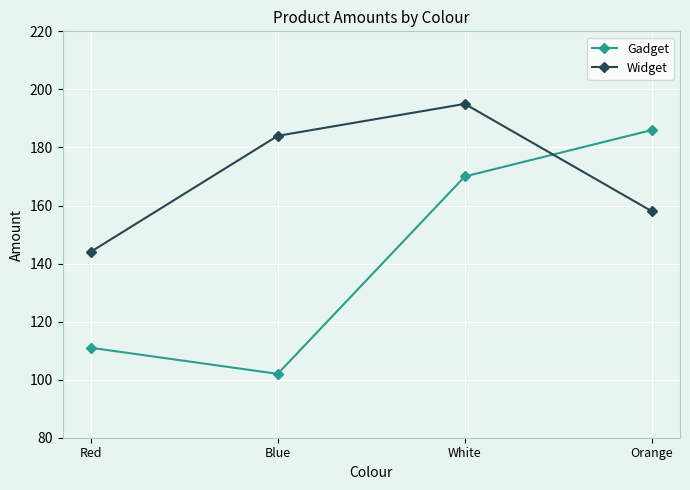

Is the value of Gadget at White greater than the value of Widget at Red?

Yes